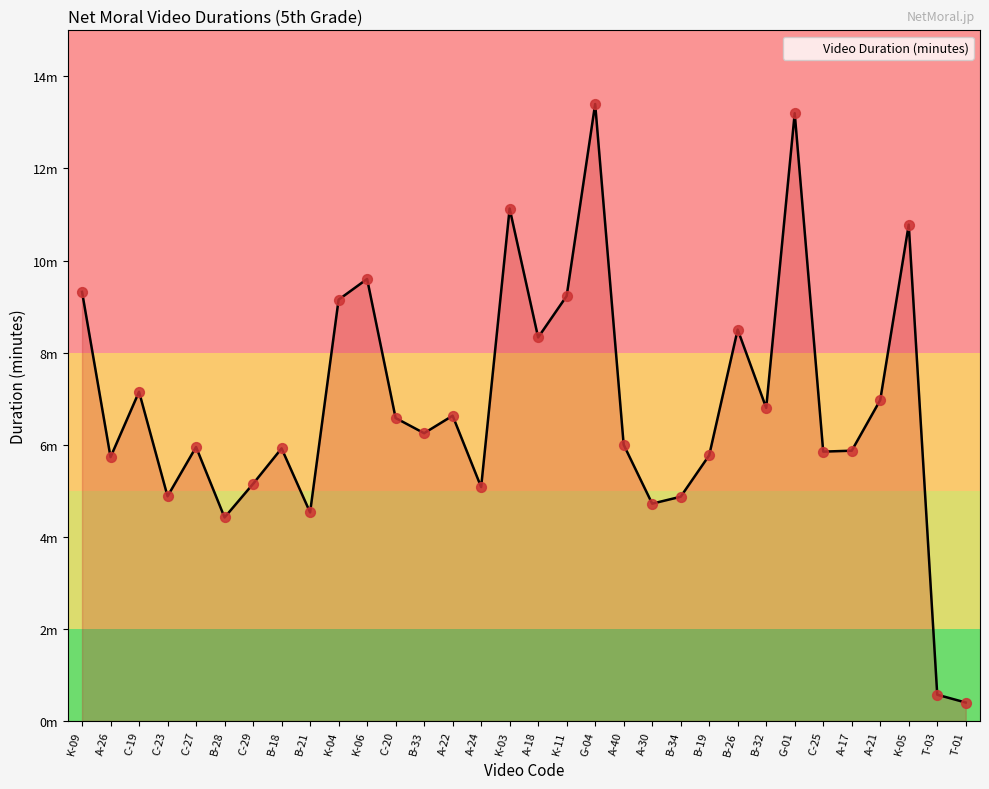

Which has a higher value, A-40 or A-24?

A-40